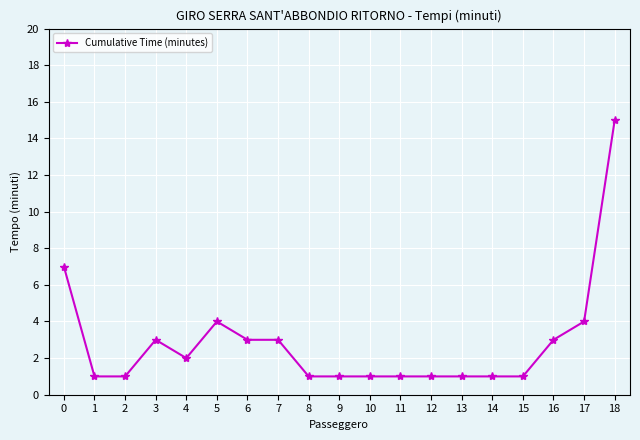

What is the difference between the maximum and minimum values?

14